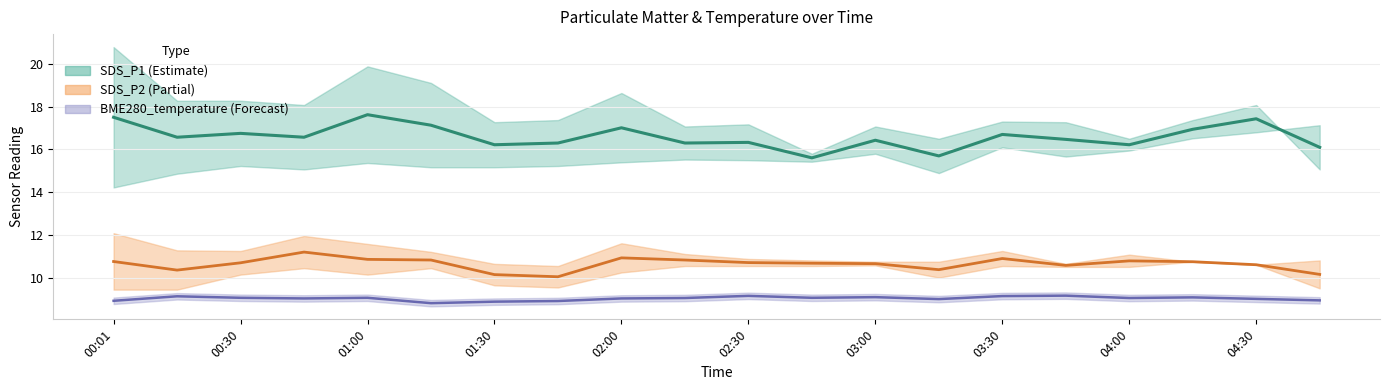

What is the difference between the maximum and second lowest values in the BME280_temperature series?

0.3